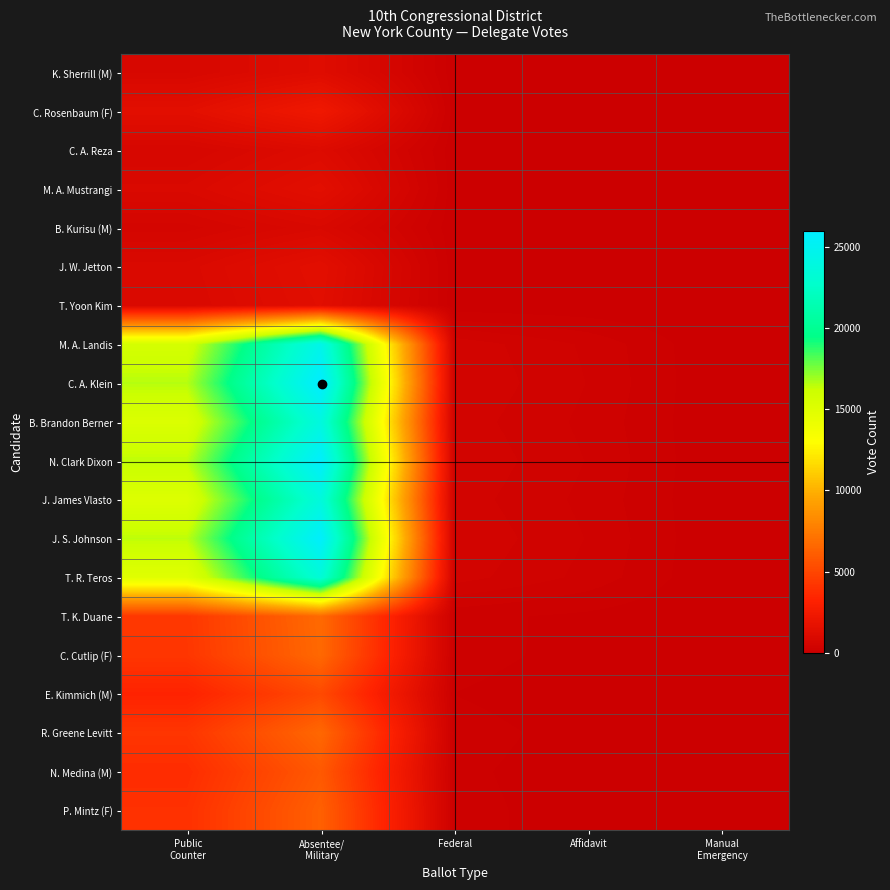

Which has a higher value, Affidavit or Manual
Emergency?

Affidavit